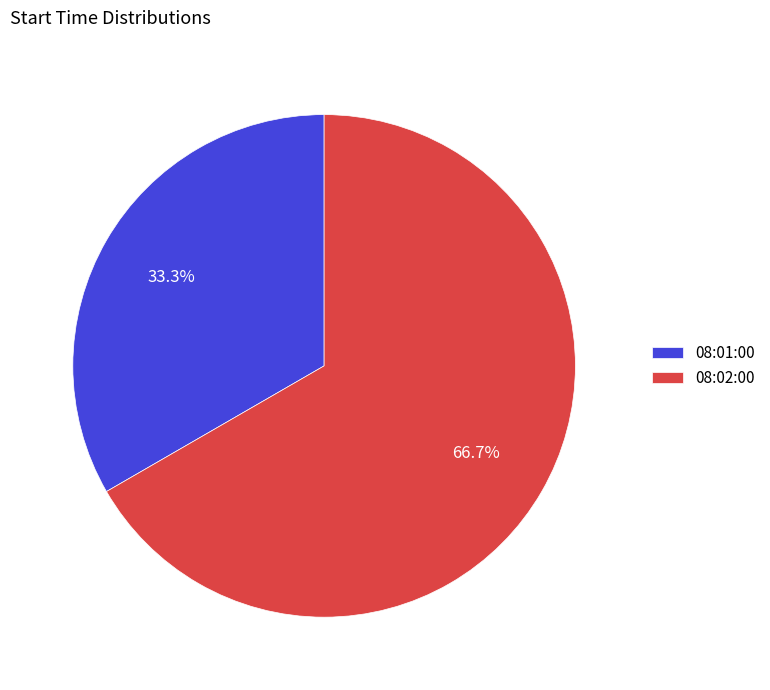

Does 08:02:00 account for over 50% of the chart?

Yes